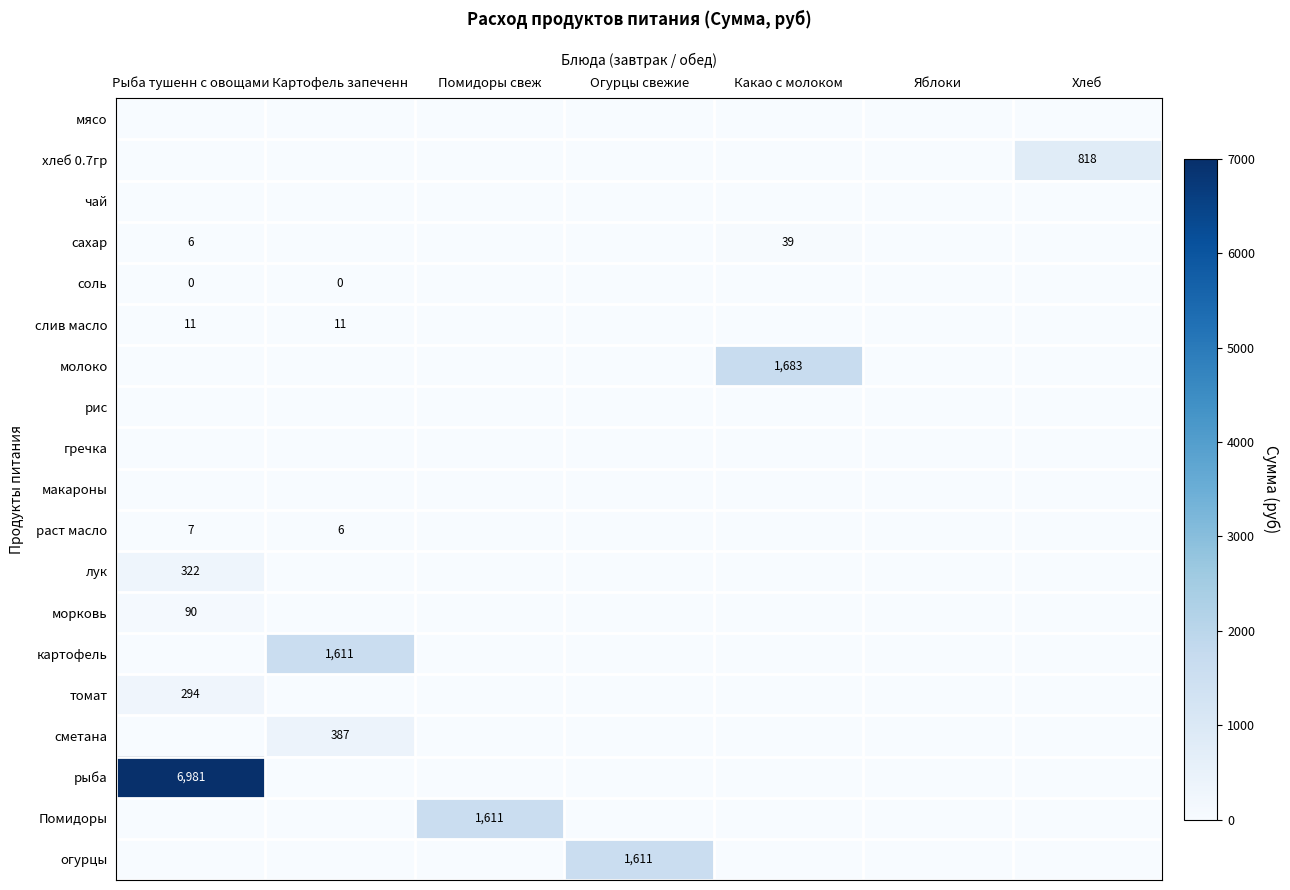

Rank the series at Яблоки from highest to lowest value.

мясо, хлеб 0.7гр, чай, сахар, соль, слив масло, молоко, рис, гречка, макароны, раст масло, лук, морковь, картофель, томат, сметана, рыба, Помидоры, огурцы